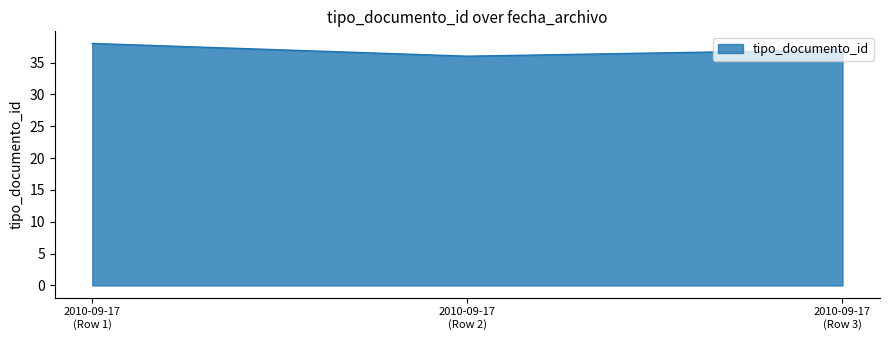

At which label is the value closest to 37?

2010-09-17
(Row 3)